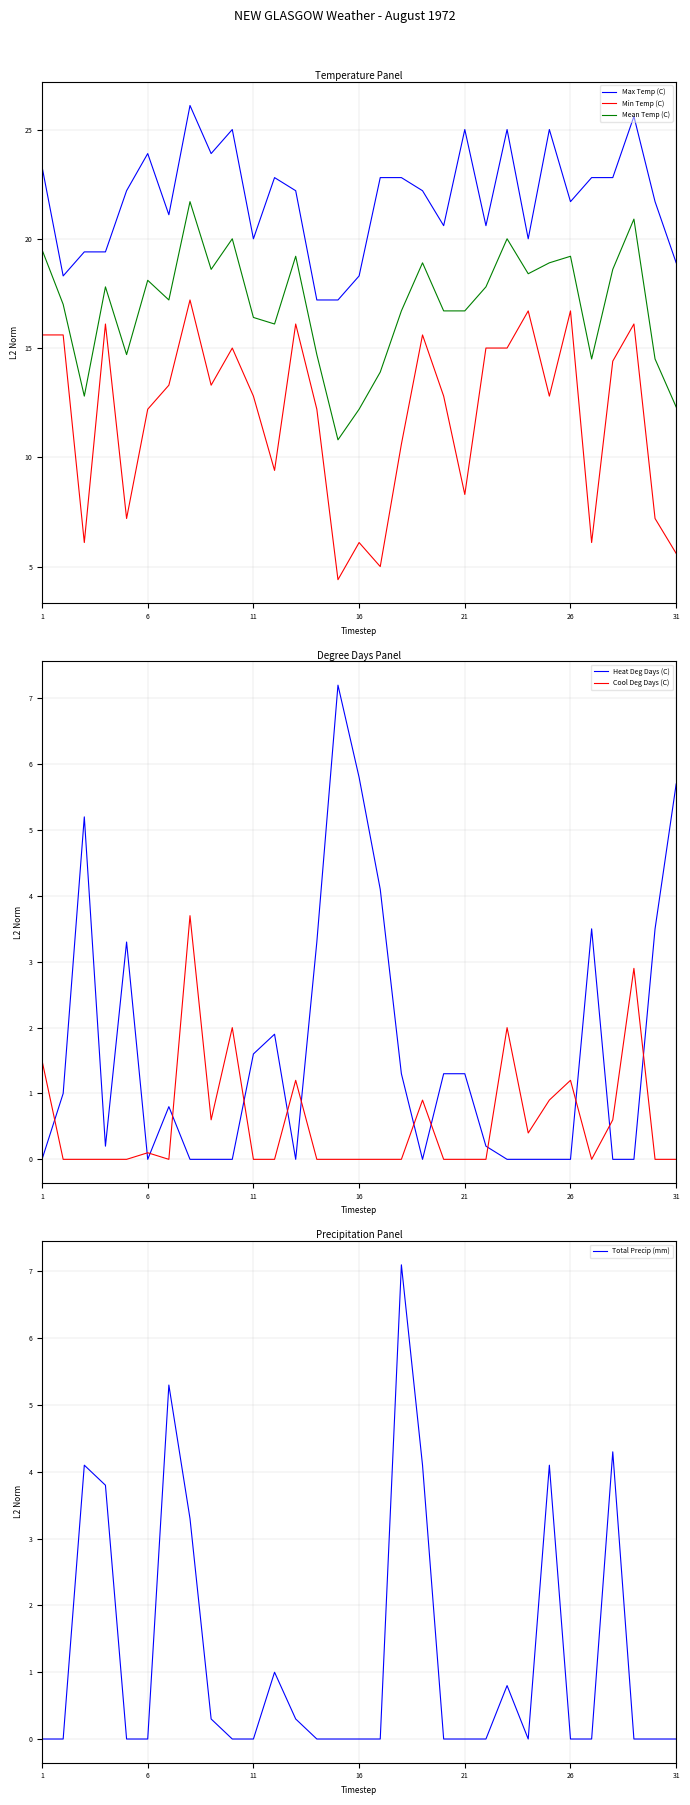

Is it true that Max Temp (C) equals 23.3 at 1?

True